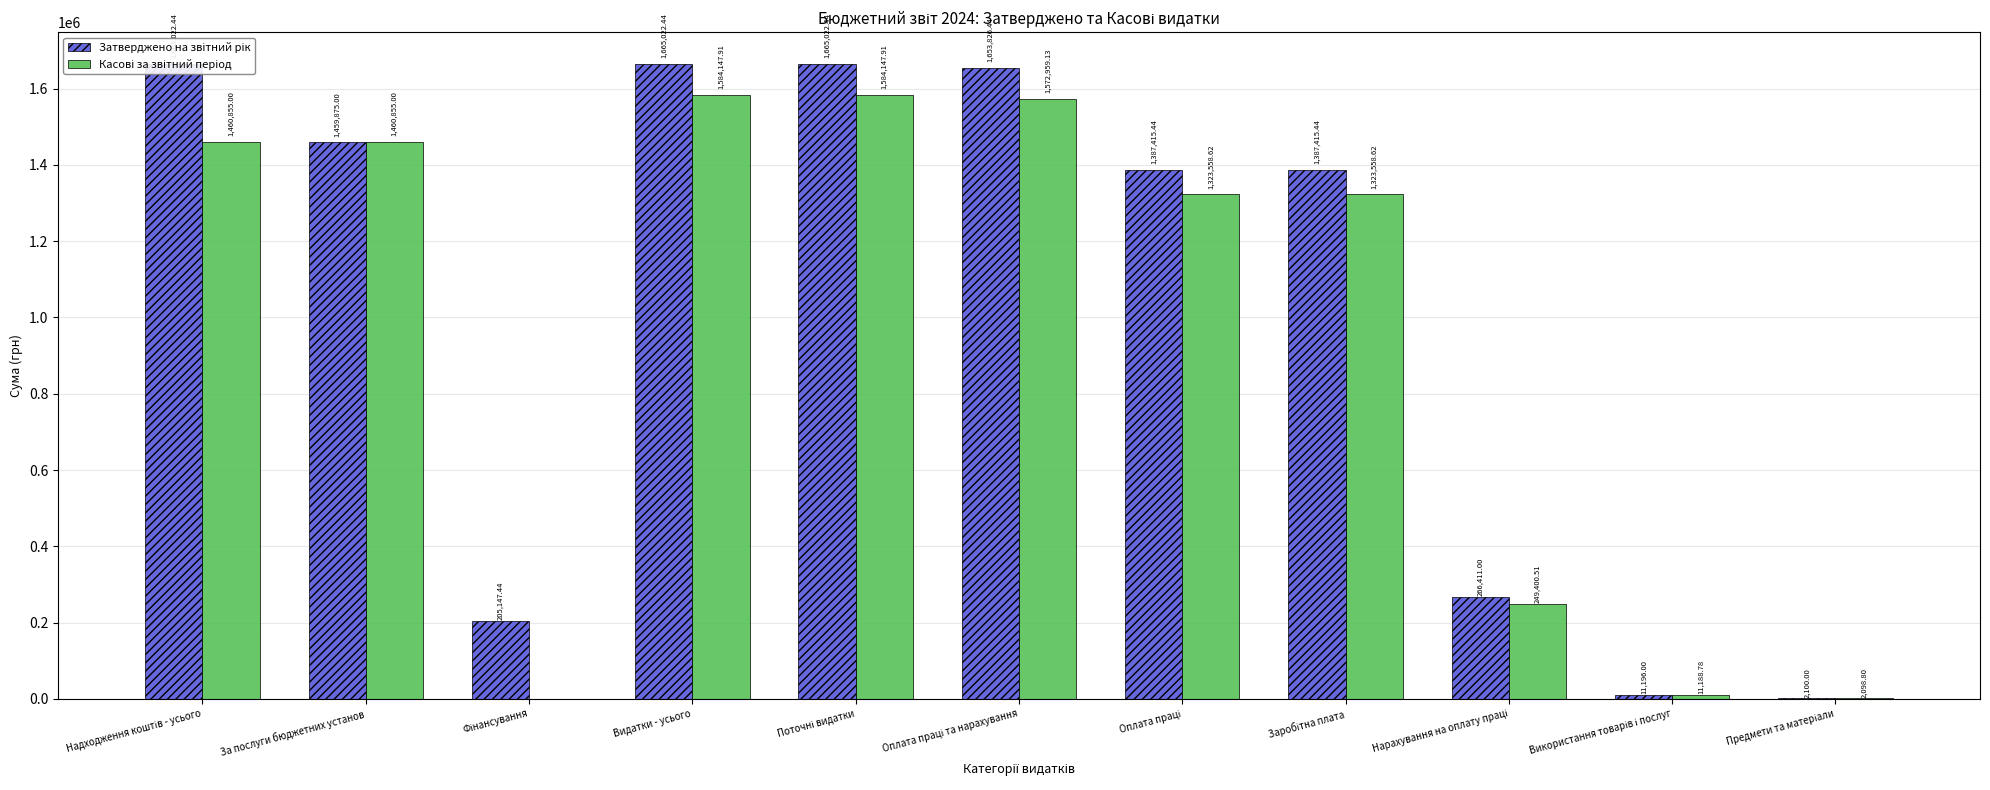

At which label does Касові за звітний період first exceed 1323558?

Надходження коштів - усього